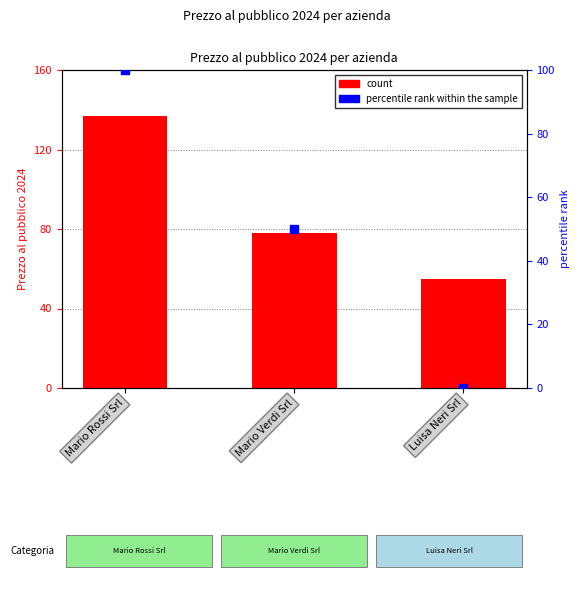

Which series reaches the maximum Y coordinate?

count